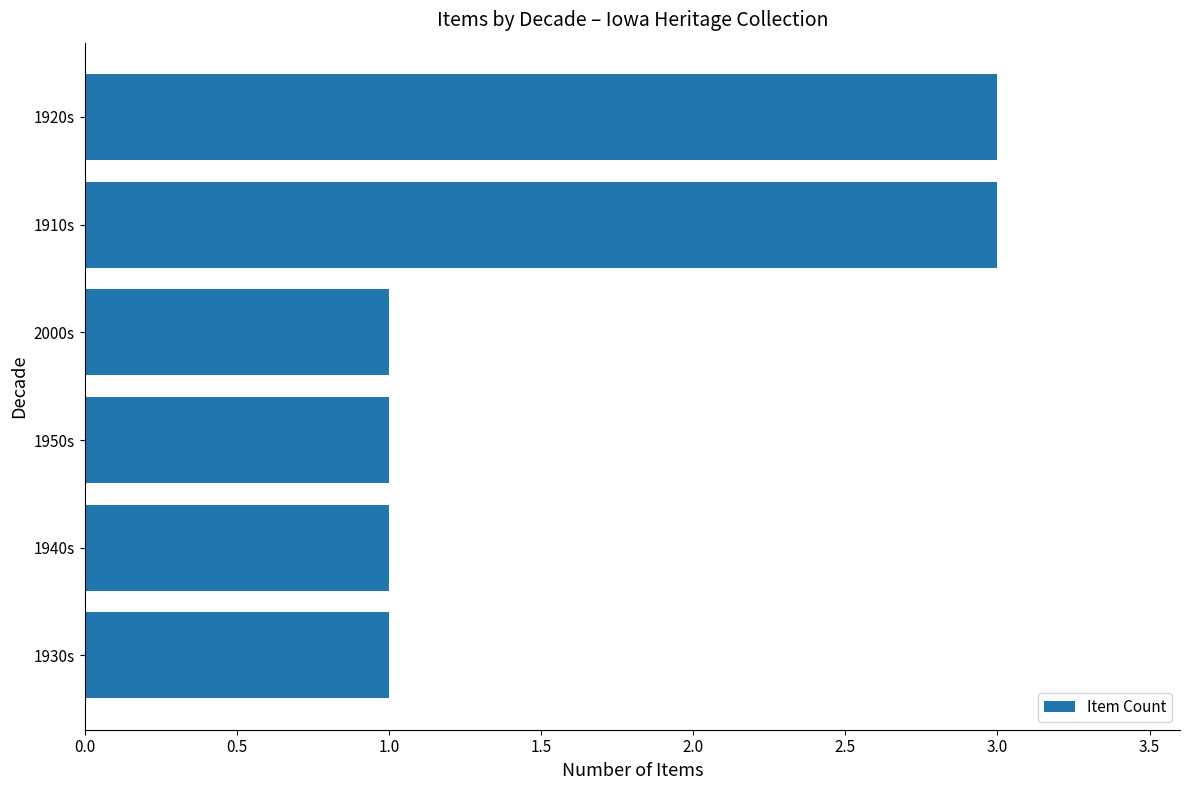

What is the sum of all values?

10